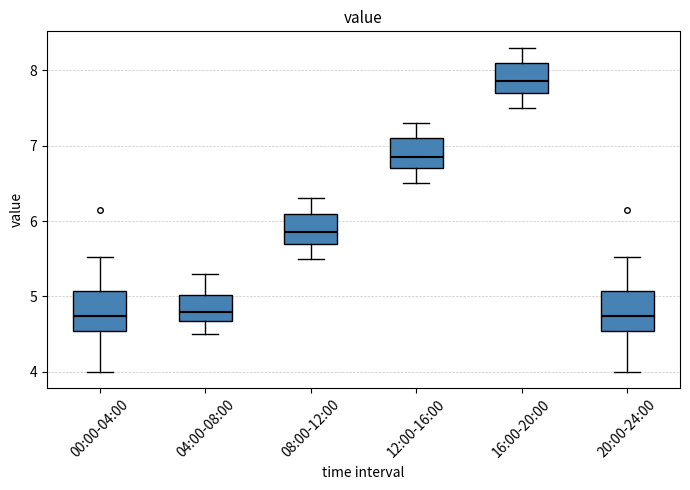

Reading left to right, transcribe this box plot: for each box, give where its median line is, the range the box spans, and where its two whiskers end, as read against the y-axis. The values are not printed on the chart, so give them approximately, as read against the axis.

00:00-04:00: median 4.7, box 4.5 to 5.1, whiskers 4.0 to 5.5
04:00-08:00: median 4.8, box 4.7 to 5.0, whiskers 4.5 to 5.3
08:00-12:00: median 5.9, box 5.7 to 6.1, whiskers 5.5 to 6.3
12:00-16:00: median 6.9, box 6.7 to 7.1, whiskers 6.5 to 7.3
16:00-20:00: median 7.9, box 7.7 to 8.1, whiskers 7.5 to 8.3
20:00-24:00: median 4.7, box 4.5 to 5.1, whiskers 4.0 to 5.5